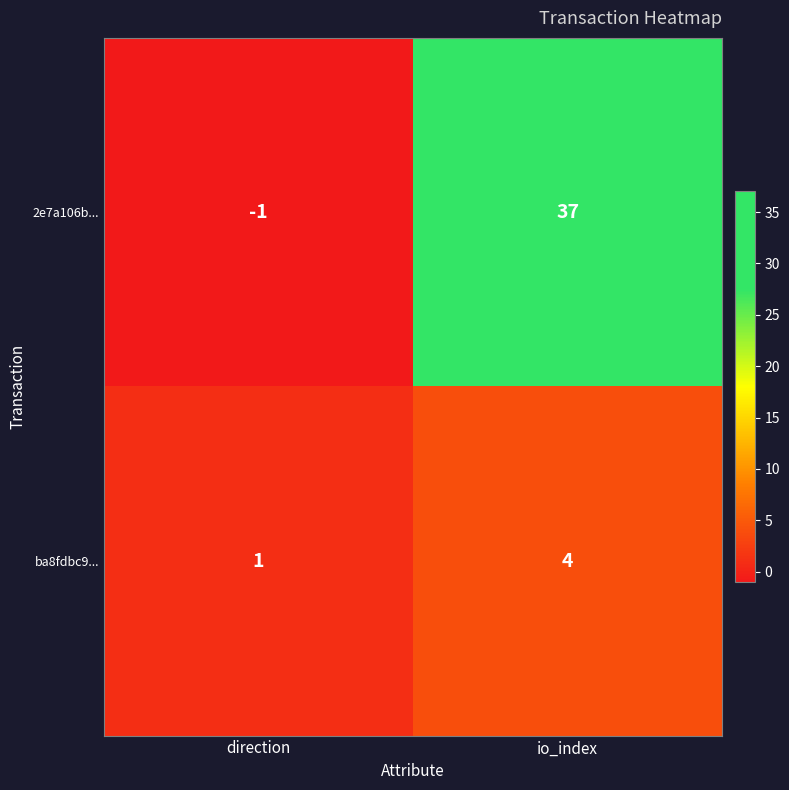

Reading left to right, extract all data points from this chart.

2e7a106b...: -1	37
ba8fdbc9...: 1	4